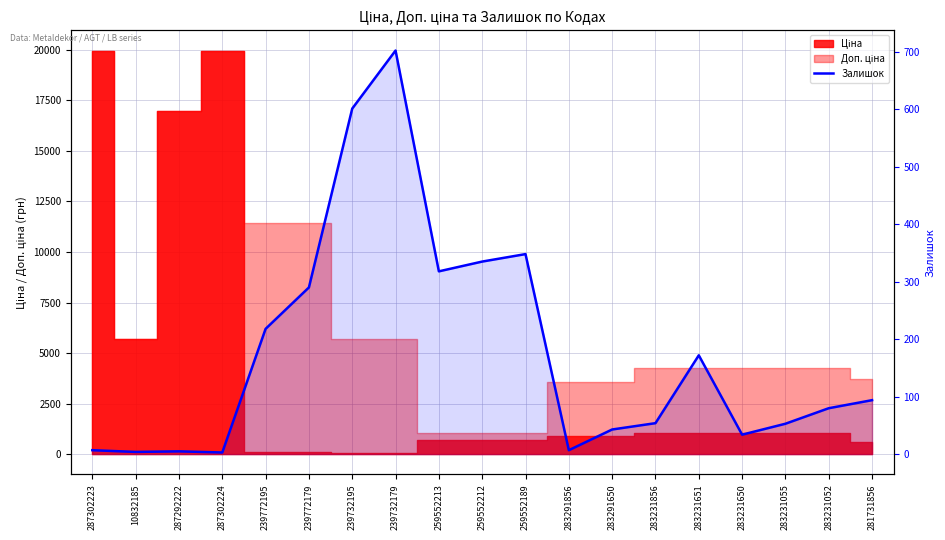

List the labels in order of value, smallest first.

287302224, 10832185, 287292222, 287302223, 283291856, 283231650, 283291650, 283231055, 283231856, 283231052, 281731856, 283231651, 239772195, 239772179, 259552213, 259552212, 259552189, 239732195, 239732179